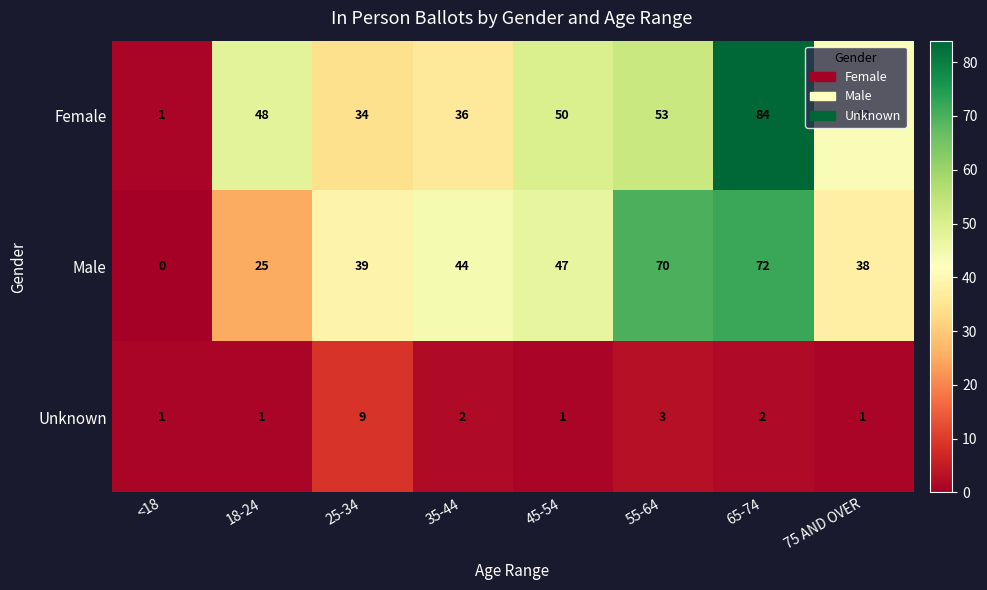

What is the sum of the Male values at 45-54 and <18?

47